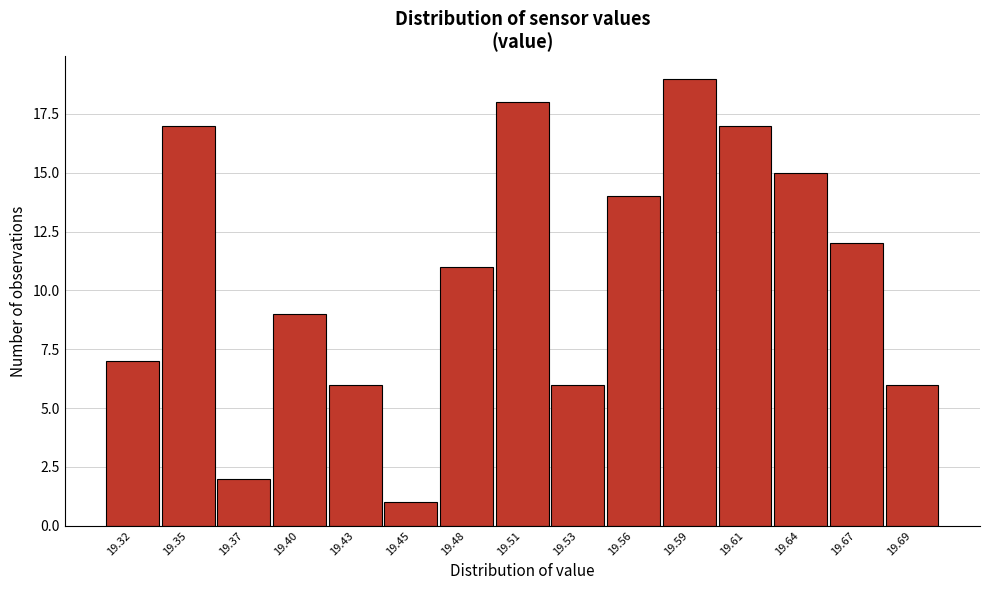

Reading right to left, transcribe all the data shown in this chart.

19.69=6	19.67=12	19.64=15	19.61=17	19.59=19	19.56=14	19.53=6	19.51=18	19.48=11	19.45=1	19.43=6	19.40=9	19.37=2	19.35=17	19.32=7